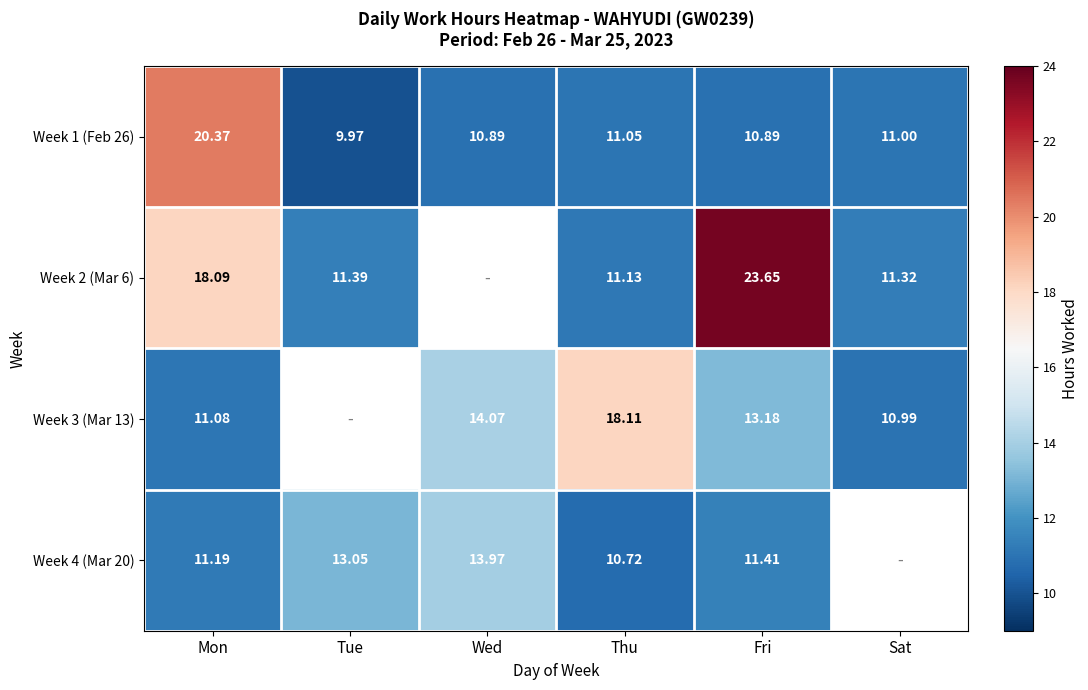

Is the value of Week 3 (Mar 13) at Mon greater than the value of Week 2 (Mar 6) at Tue?

No